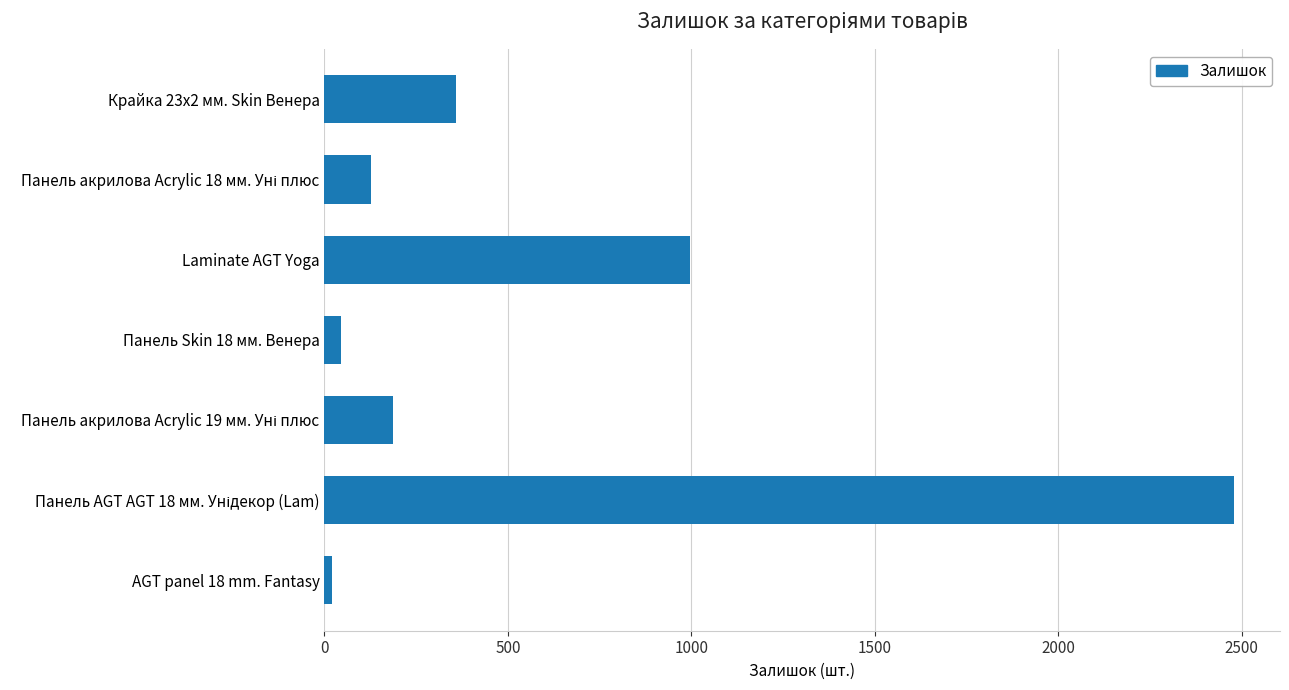

What is the label of the 3rd bar from the top?

Laminate AGT Yoga